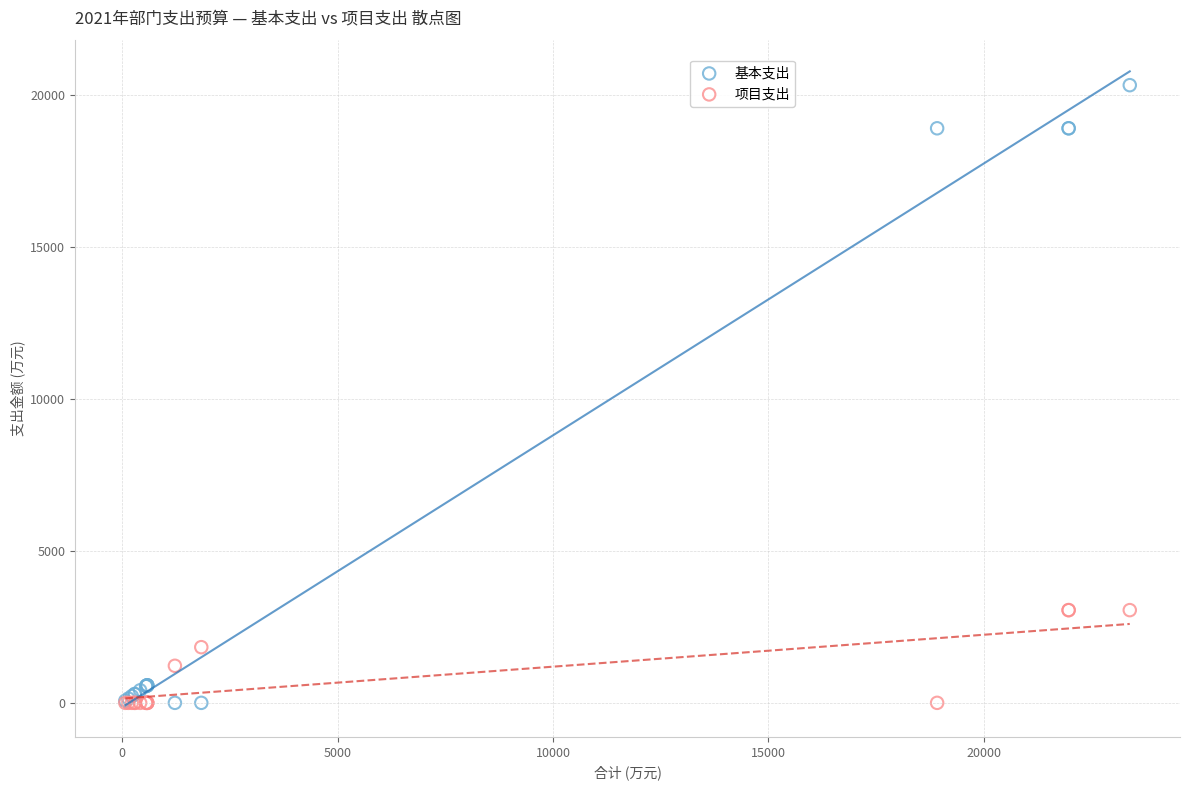

Which series has the widest spread of Y values?

基本支出